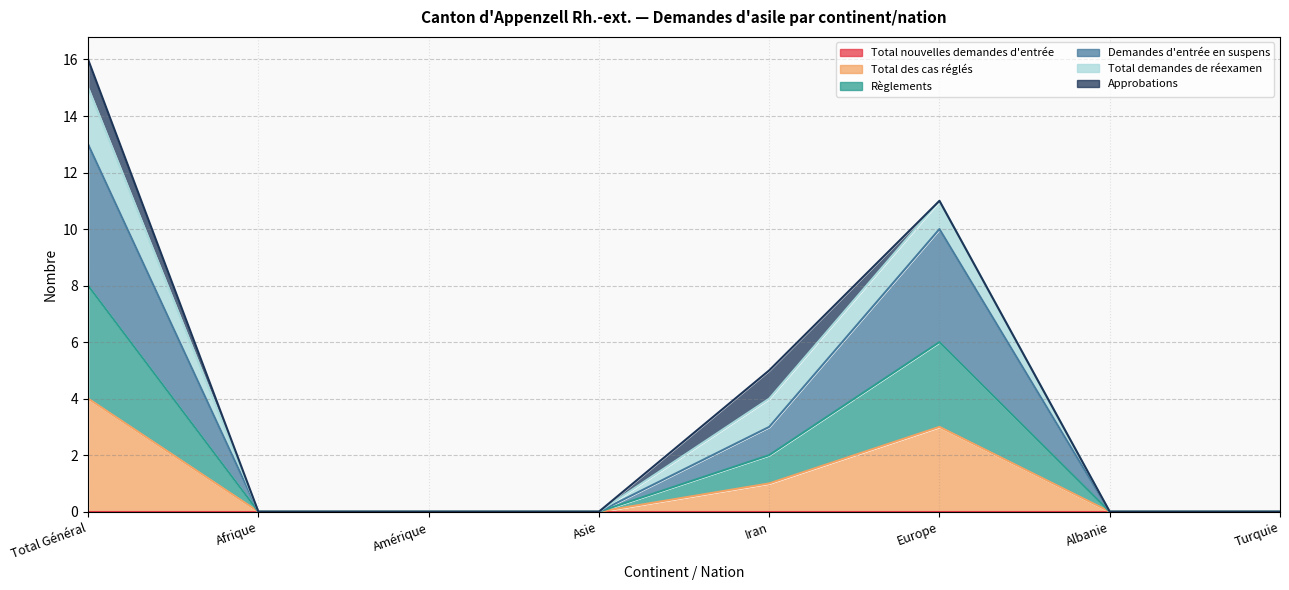

Does the chart display data point markers on the line(s)?

No